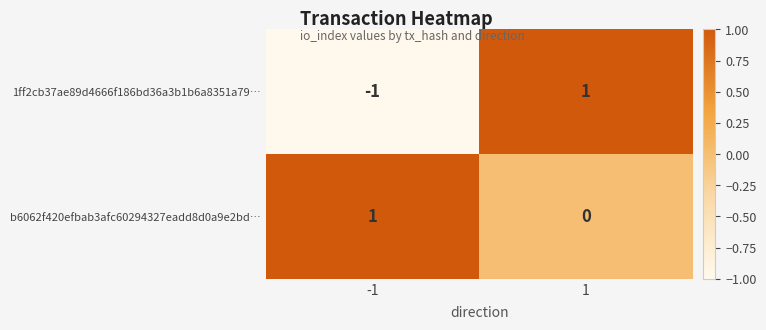

Which series changed the most between -1 and 1?

1ff2cb37ae89d4666f186bd36a3b1b6a8351a79…